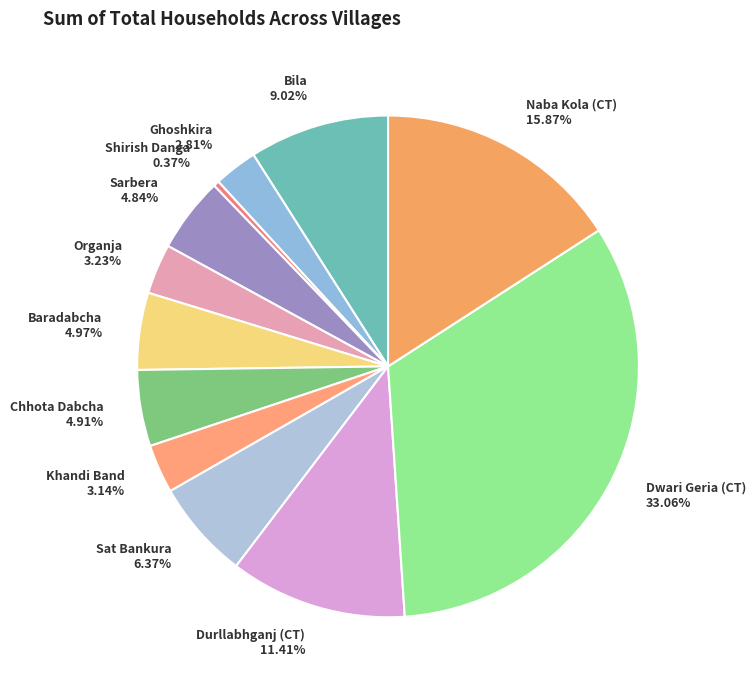

To the nearest percent, what is the difference between the Chhota Dabcha and Organja slice percentages?

2%